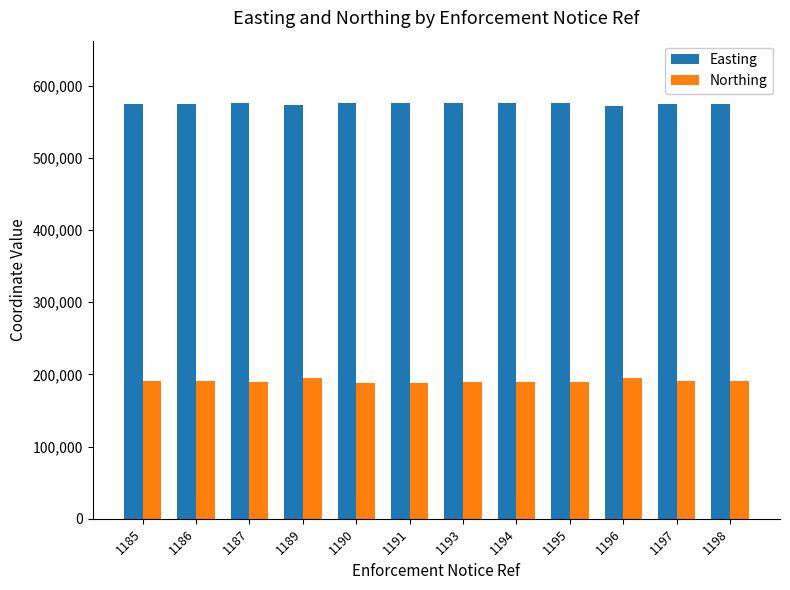

True or false: Northing has a value of 189846 at 1193.

True